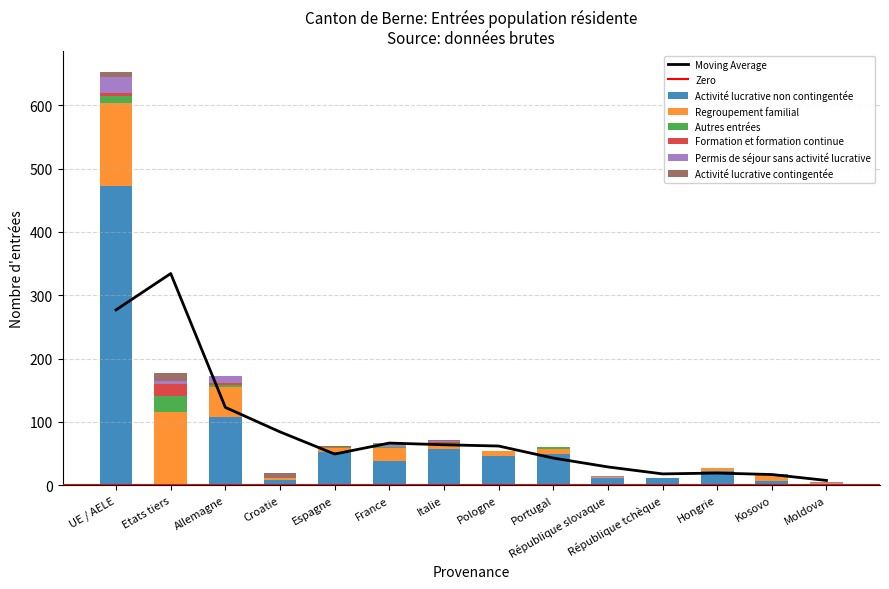

At which label does Activité lucrative non contingentée reach its peak?

UE / AELE